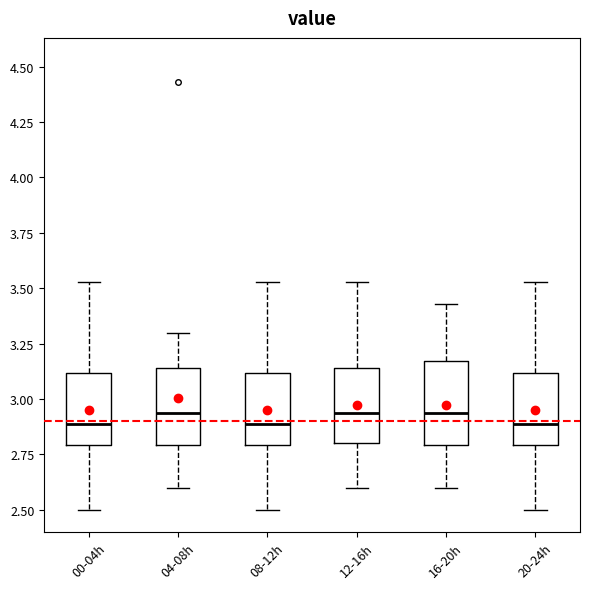

Where is the lower edge of the box for 00-04h on the y-axis? The values are not printed on the chart, so give them approximately, as read against the axis.

2.80